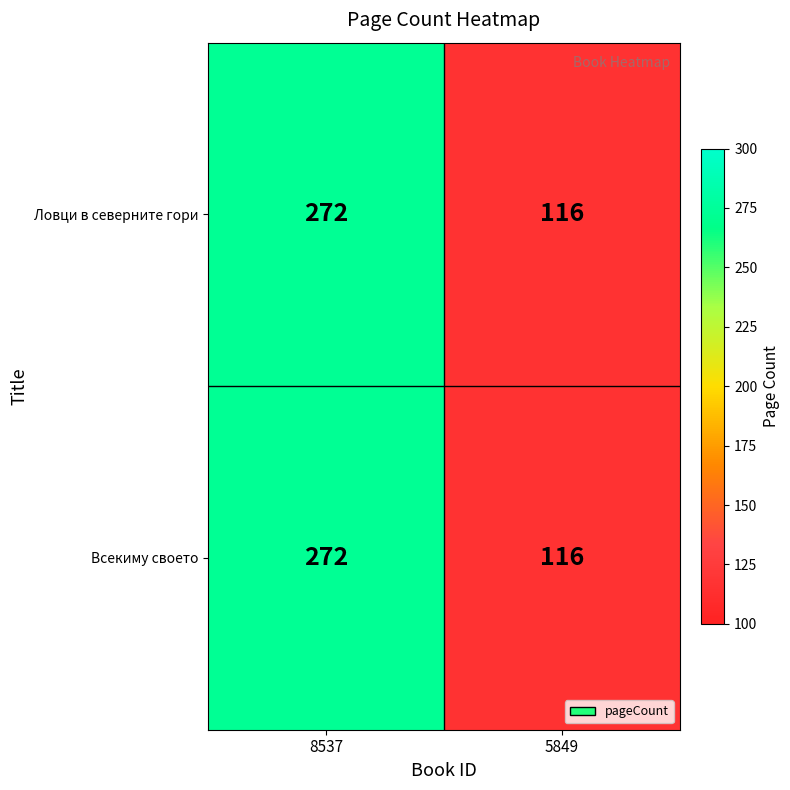

At which category is the sum across all series the highest?

8537